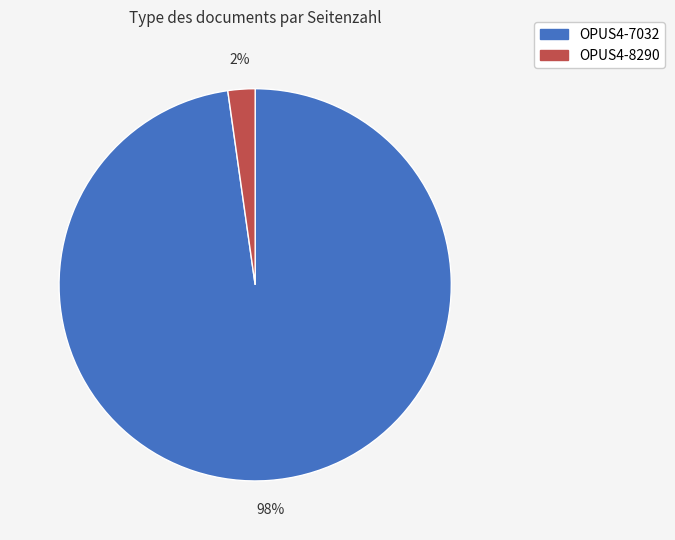

Which category has the smallest portion of the pie?

OPUS4-8290